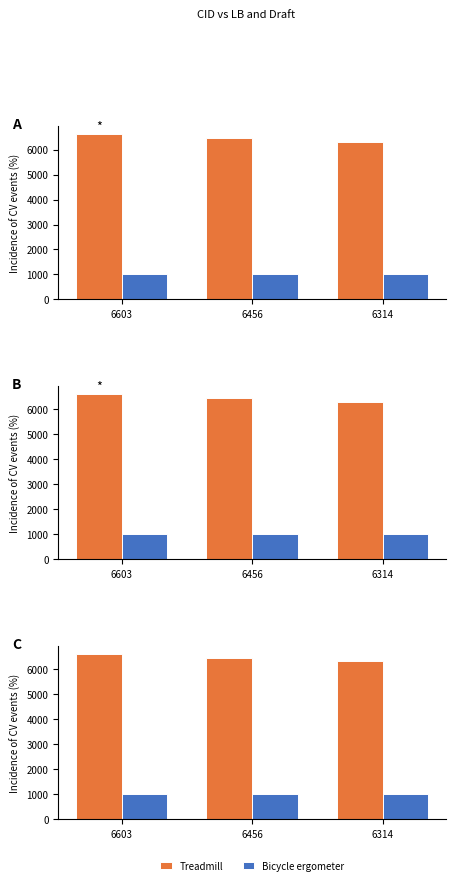

The value of Bicycle ergometer at 6603 is 1603. True or false?

False